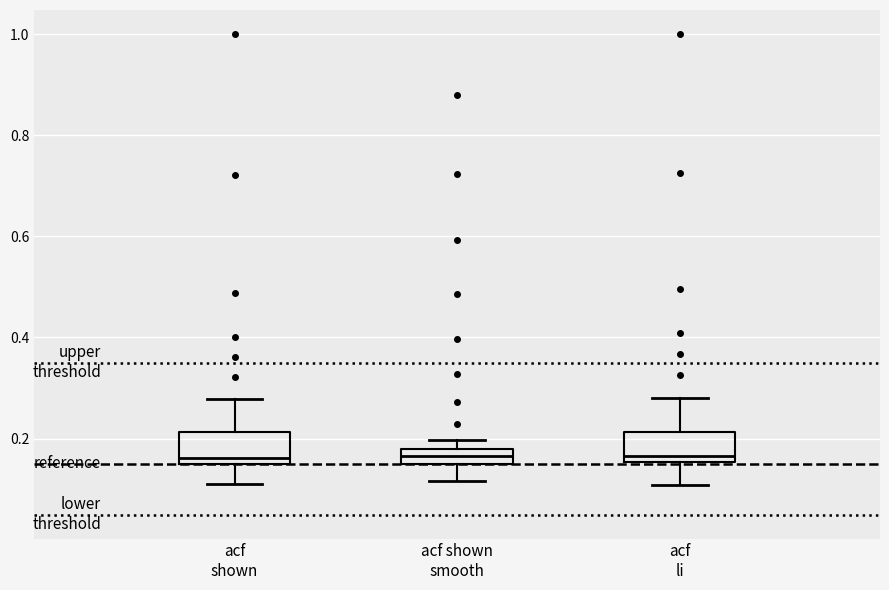

Where does the upper whisker of the box for acf li end on the y-axis? The values are not printed on the chart, so give them approximately, as read against the axis.

0.28